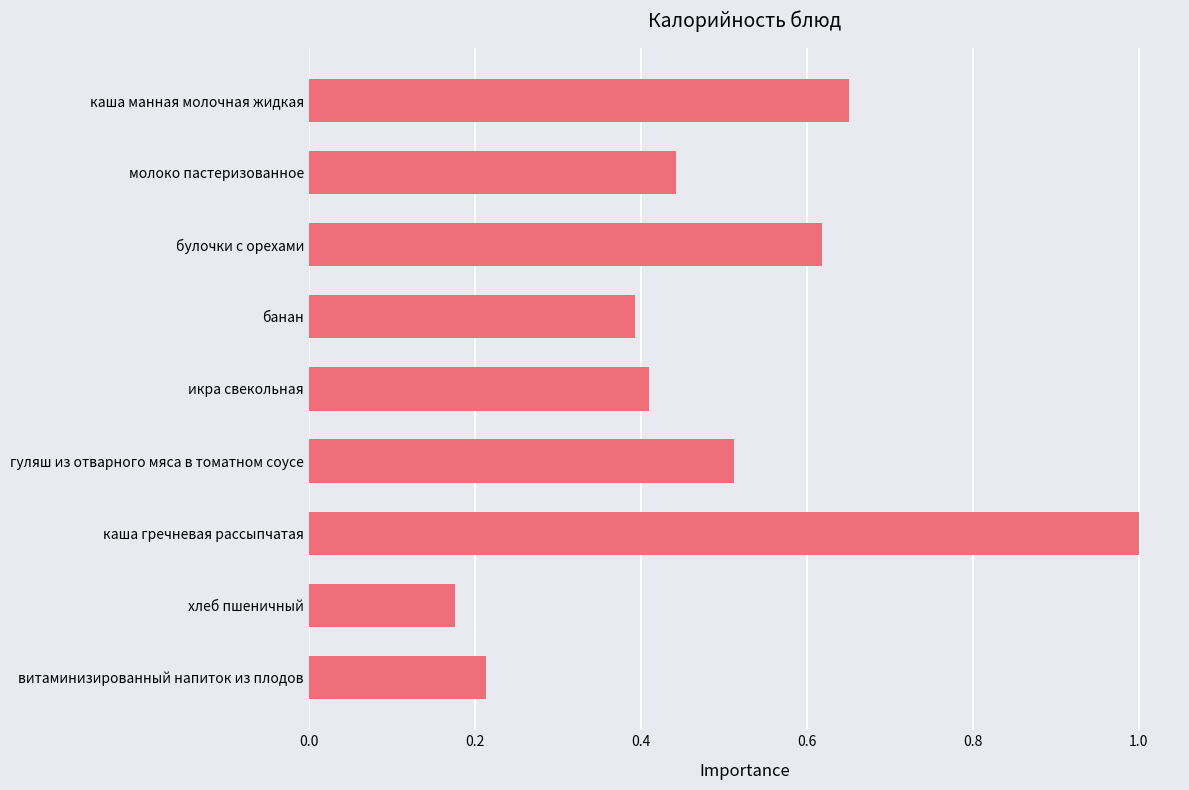

Which has a higher value, булочки с орехами or витаминизированный напиток из плодов?

булочки с орехами